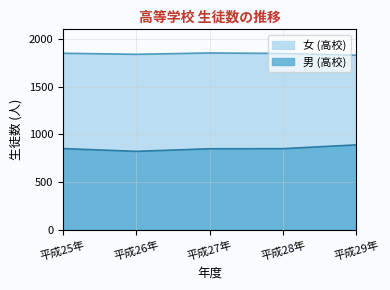

Rank the categories by value from highest to lowest.

平成29年, 平成25年, 平成28年, 平成27年, 平成26年